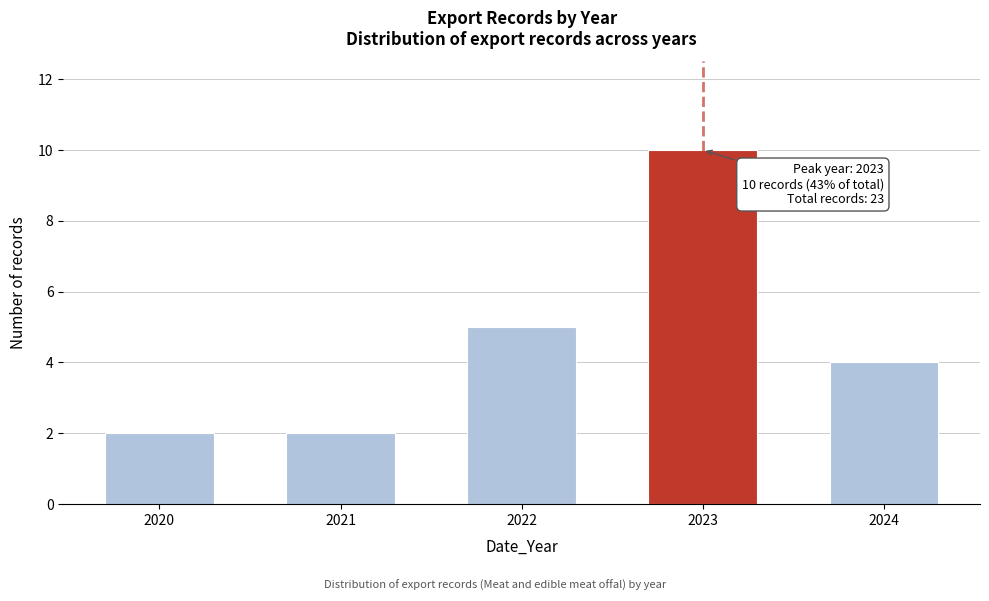

Reading right to left, transcribe all the data shown in this chart.

2024=4	2023=10	2022=5	2021=2	2020=2